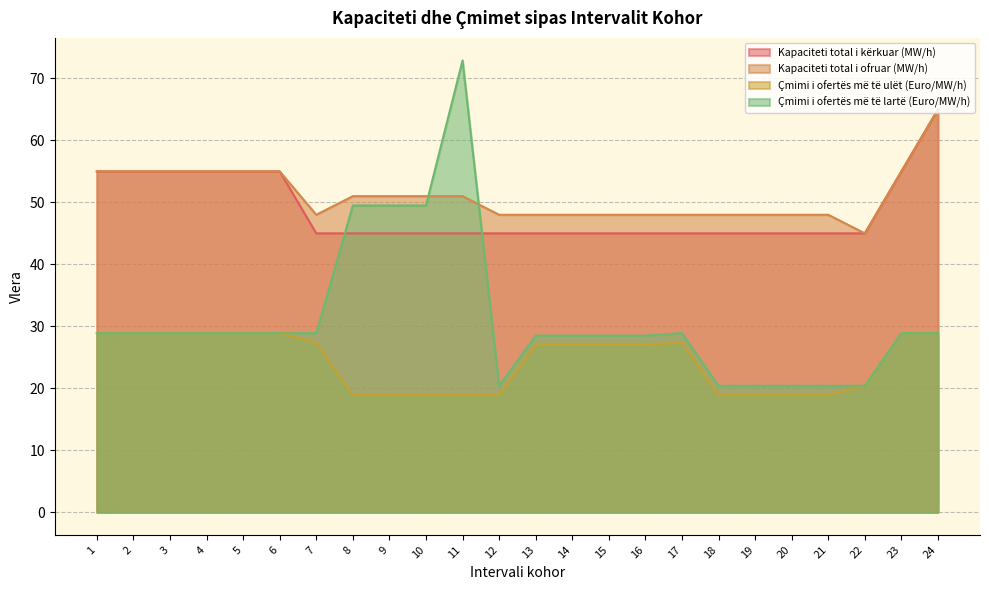

How many categories are shown in the chart?

24